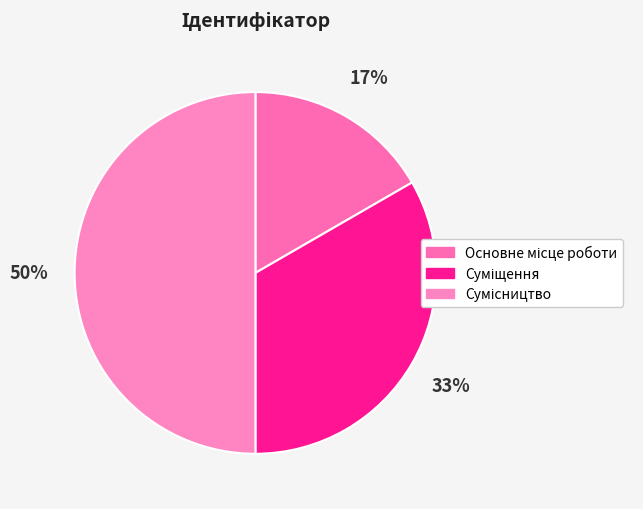

To the nearest percent, what percentage of the pie is Сумісництво?

50%